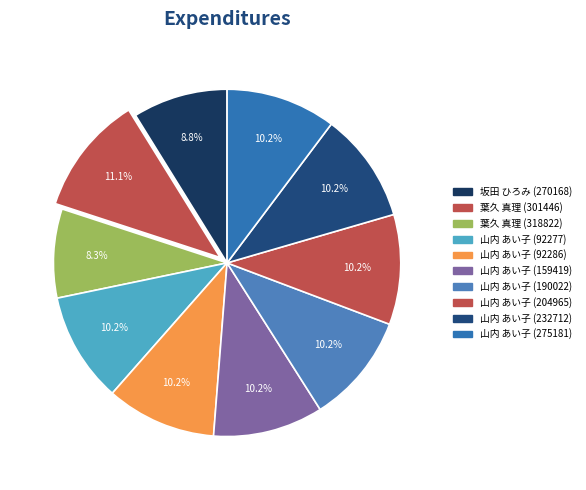

To the nearest percent, what is the difference between the largest and smallest slice percentages?

3%